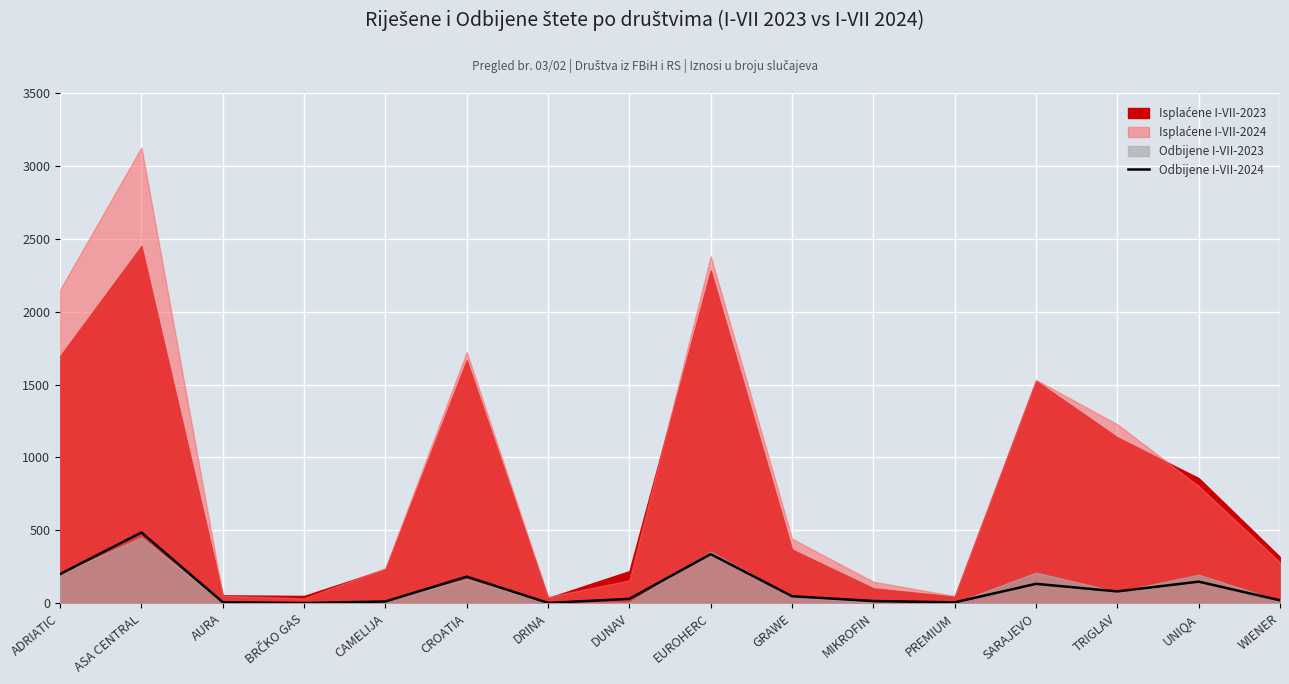

True or false: Odbijene I-VII-2024 has a value of 213 at EUROHERC.

False